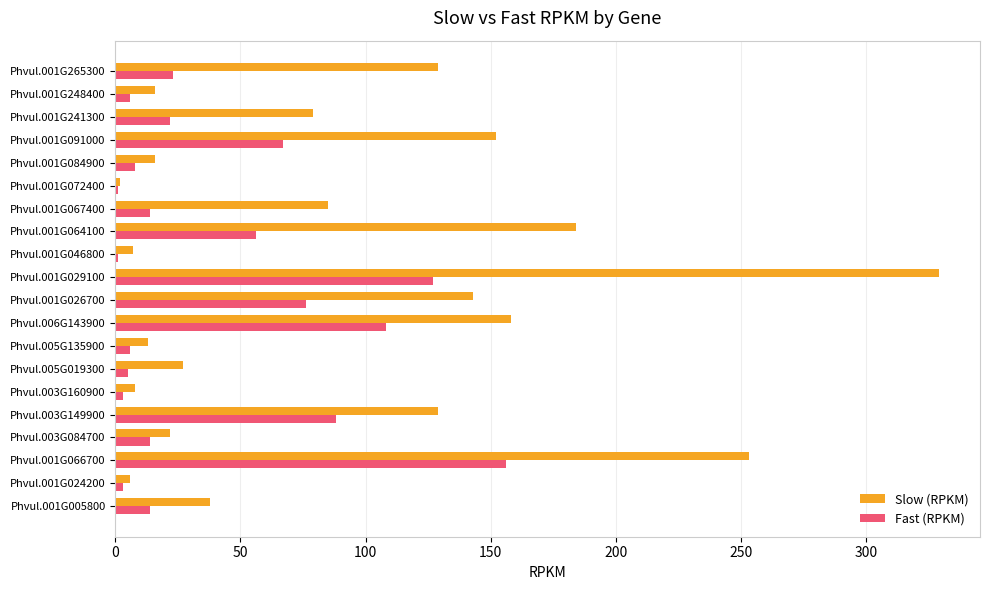

At which category is the sum across all series the highest?

Phvul.001G029100